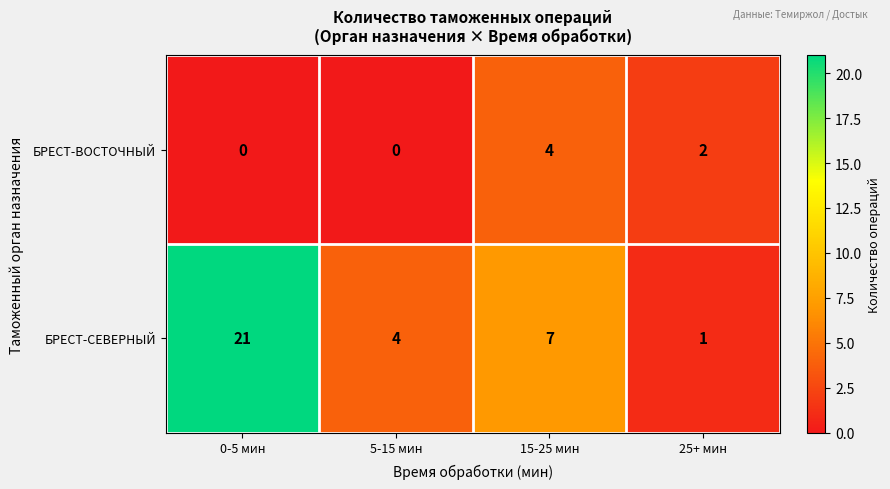

How many БРЕСТ-ВОСТОЧНЫЙ values are between 0 and 4?

4